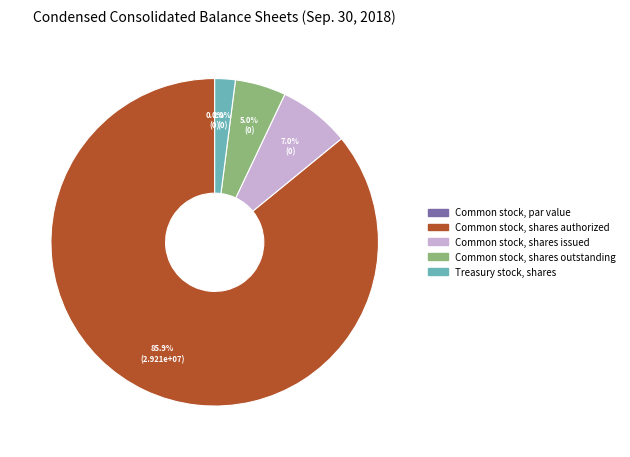

The Common stock, par value slice represents 8% of the pie. True or false?

False